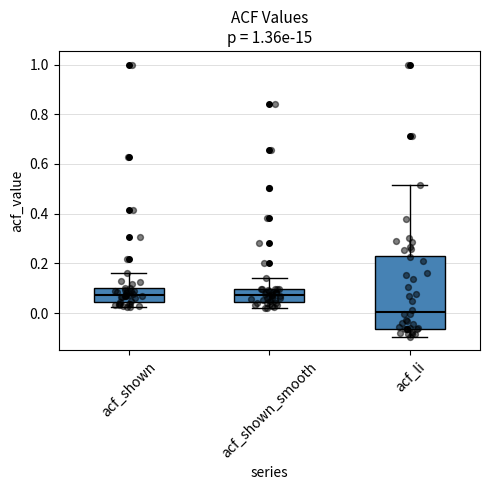

Reading left to right, read every box against the y-axis: the position of its median line, the range the box covers, and the ends of its whiskers. The values are not printed on the chart, so give them approximately, as read against the axis.

acf_shown: median 0.08, box 0.04 to 0.10, whiskers 0.02 to 0.16
acf_shown_smooth: median 0.08, box 0.04 to 0.10, whiskers 0.02 to 0.14
acf_li: median 0.00, box -0.06 to 0.24, whiskers -0.10 to 0.52